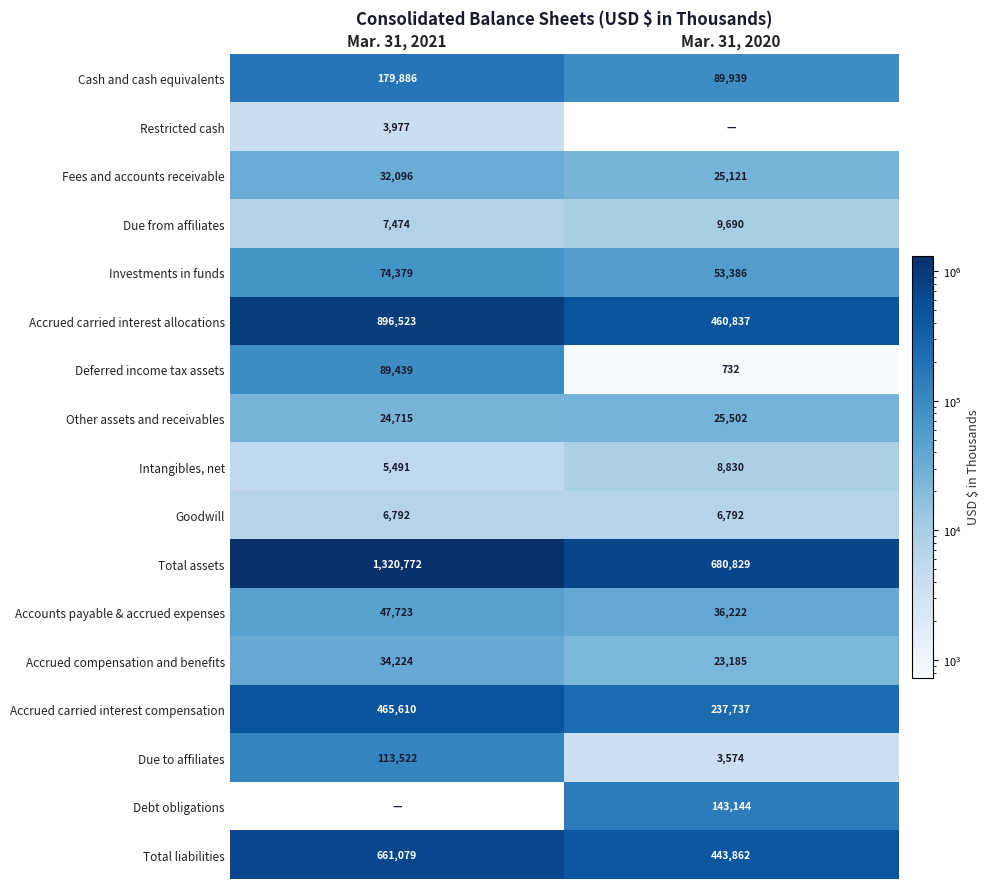

Is the value of Total assets at Mar. 31, 2021 greater than the value of Accrued carried interest allocations at Mar. 31, 2021?

Yes